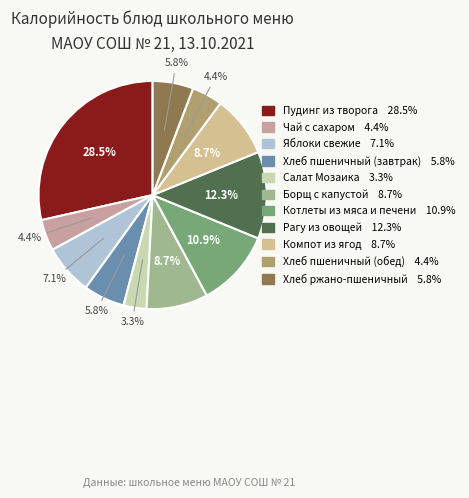

What percentage is NOT represented by Хлеб ржано-пшеничный?

94.2%